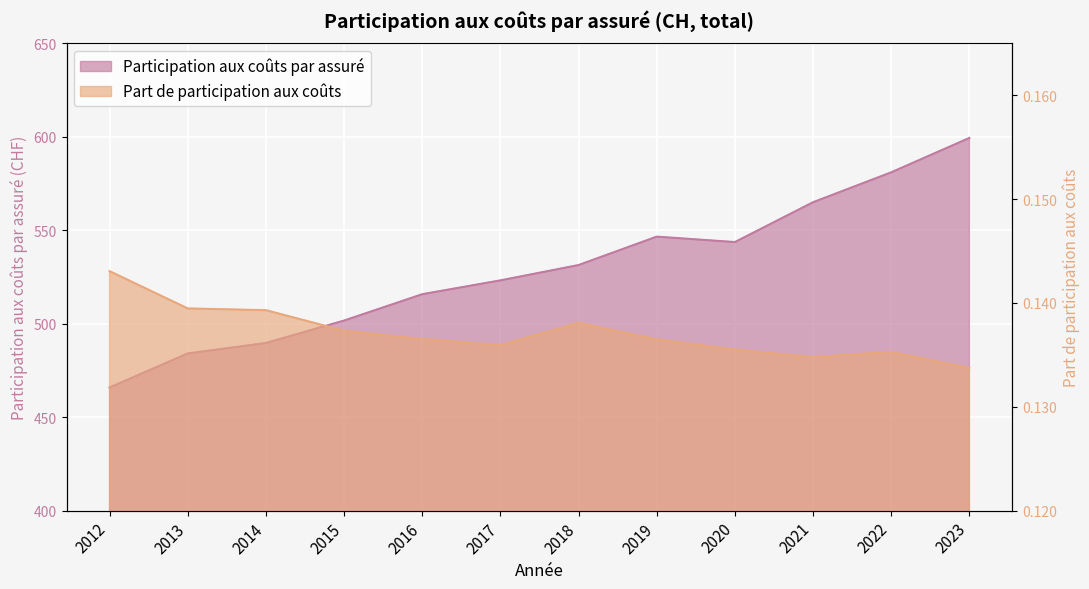

List the series in order of their peak value, lowest first.

Part de participation aux coûts, Participation aux coûts par assuré